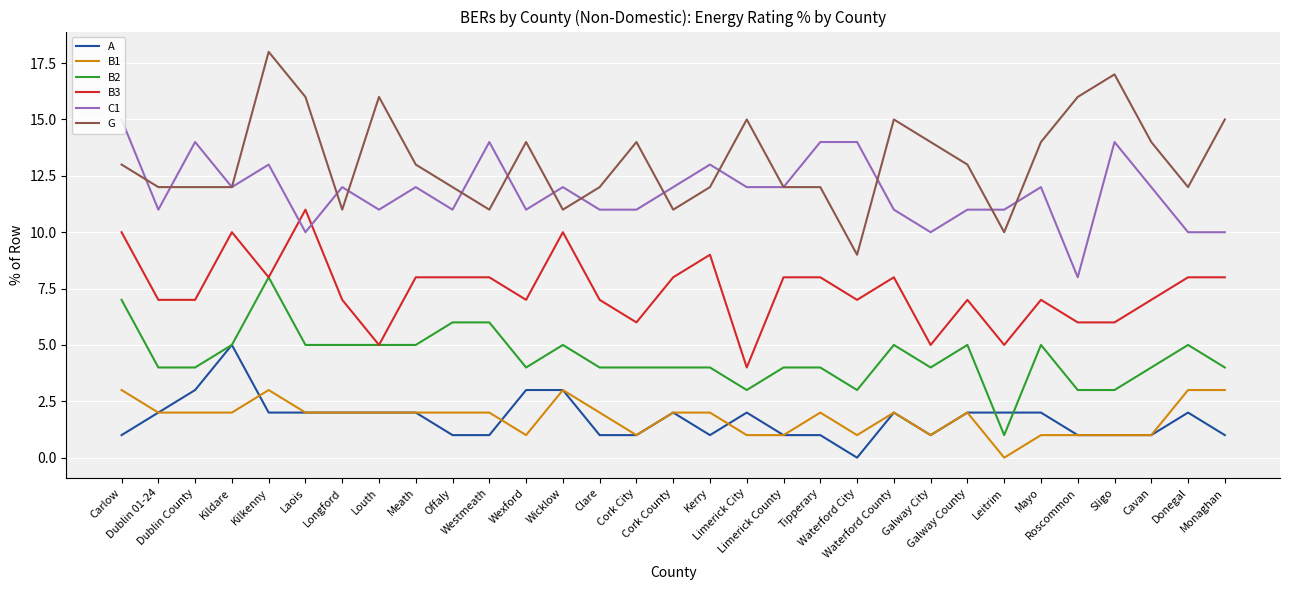

What is the difference between the maximum and minimum values in the G series?

9